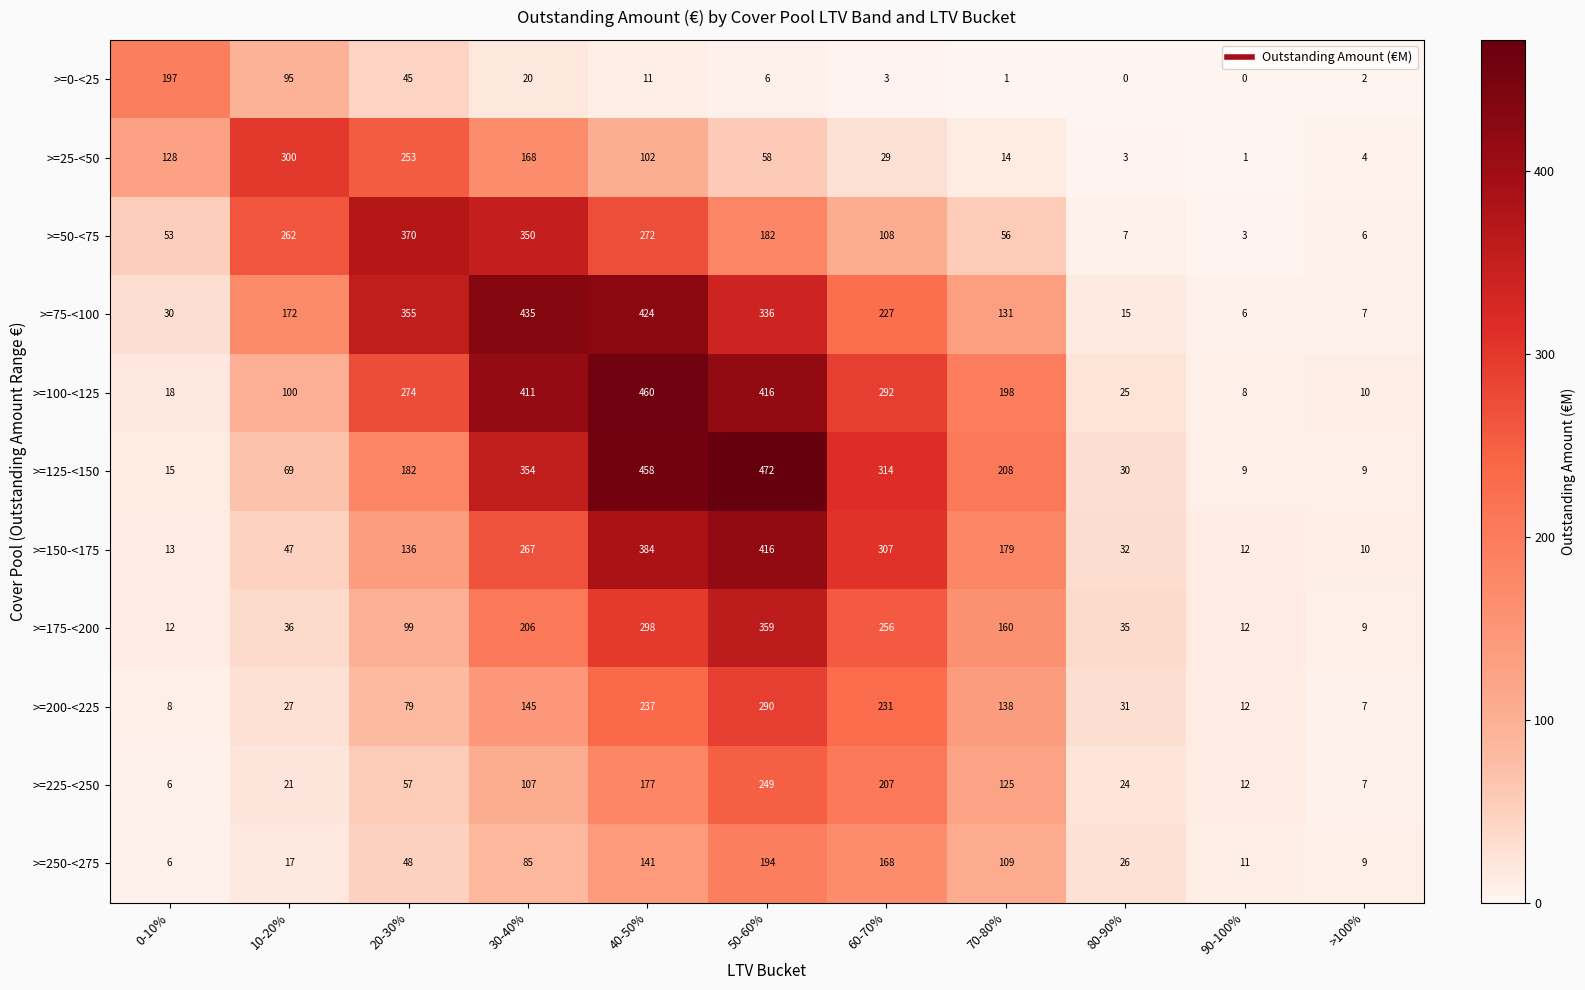

Which series has the largest total across all categories?

>=100-<125